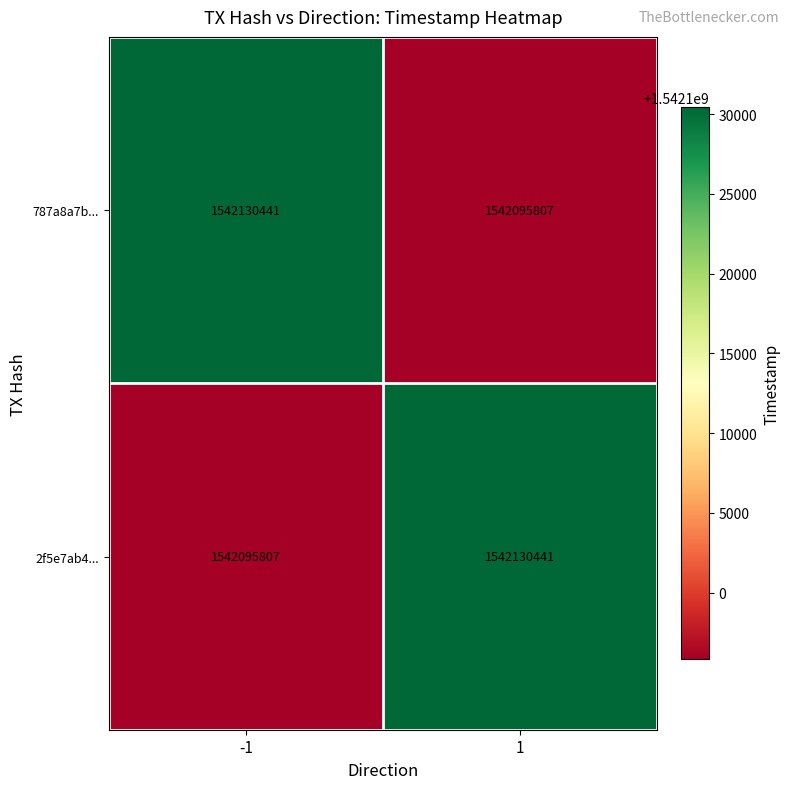

What is the total value across all series at -1?

3084226248